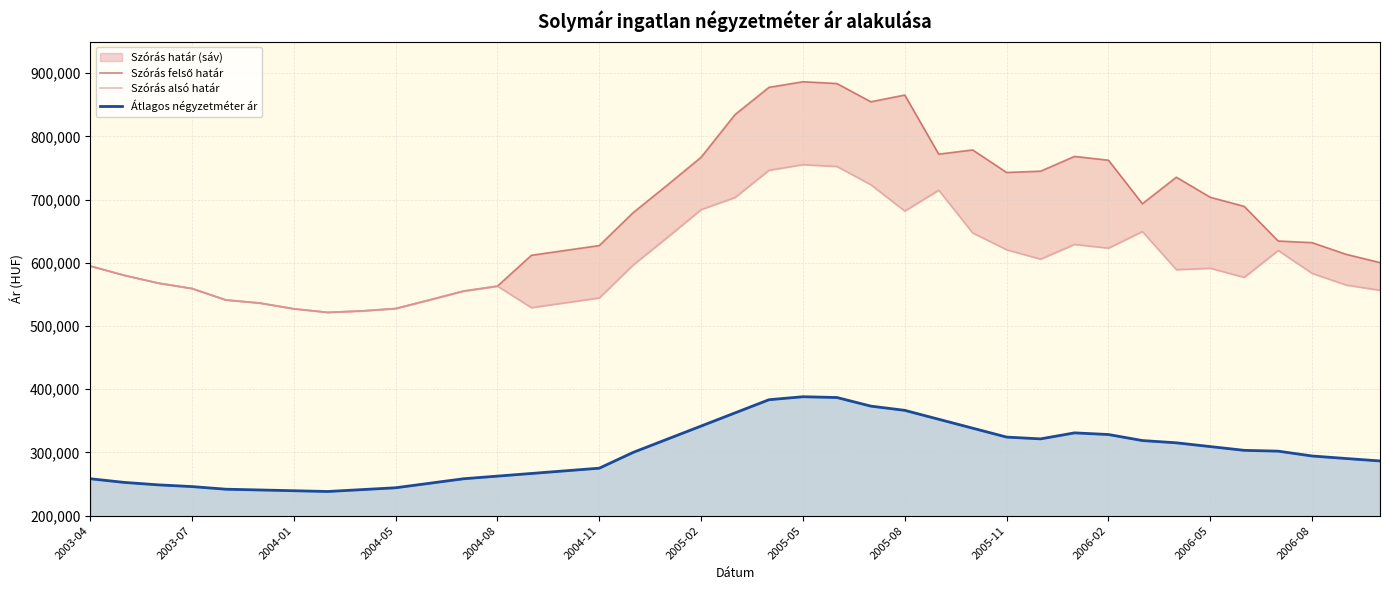

What is the sum of all Szórás alsó határ values?

23607506